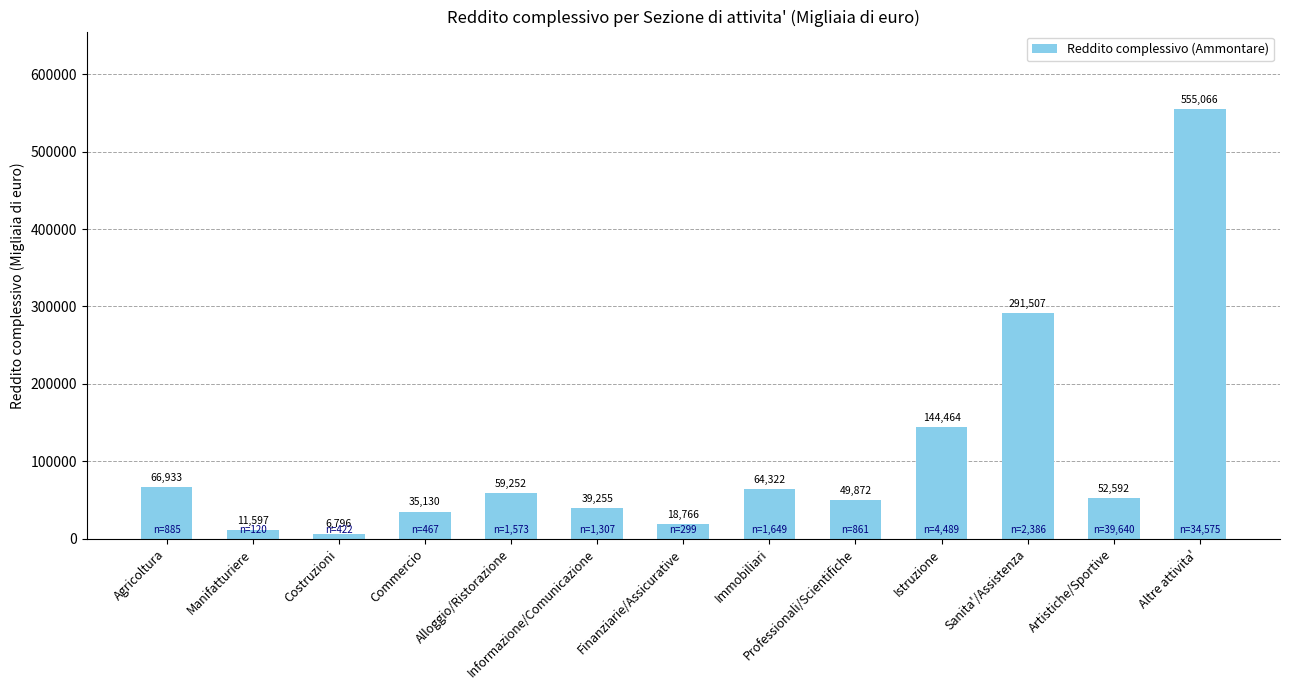

What is the change in value from Manifatturiere to Altre attivita'?

+543469